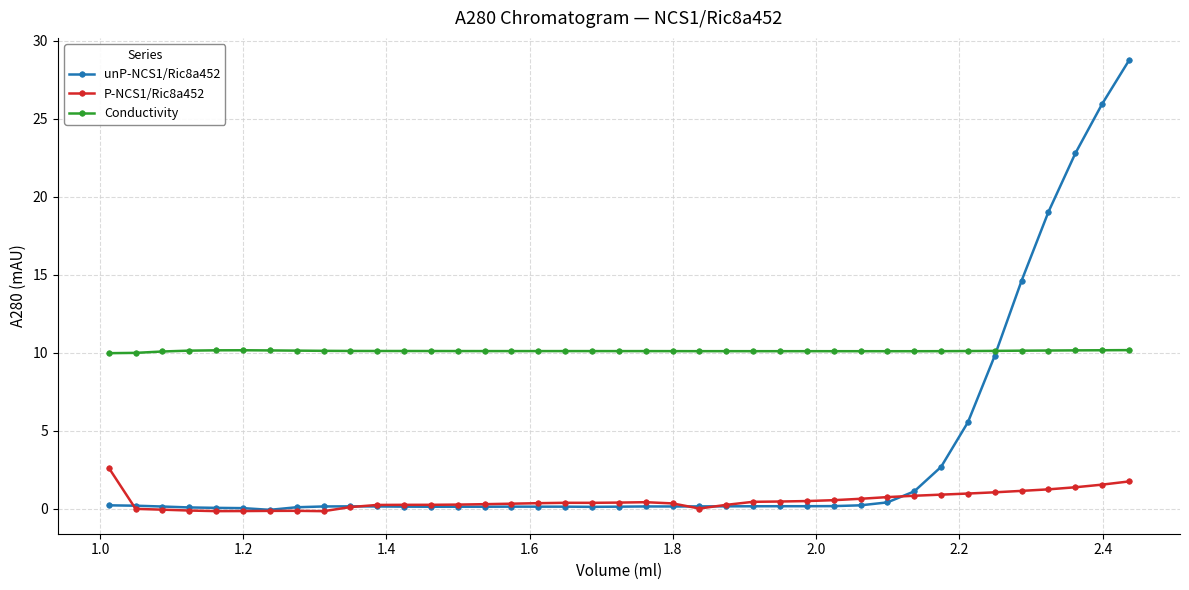

Does the chart have visible grid lines?

Yes